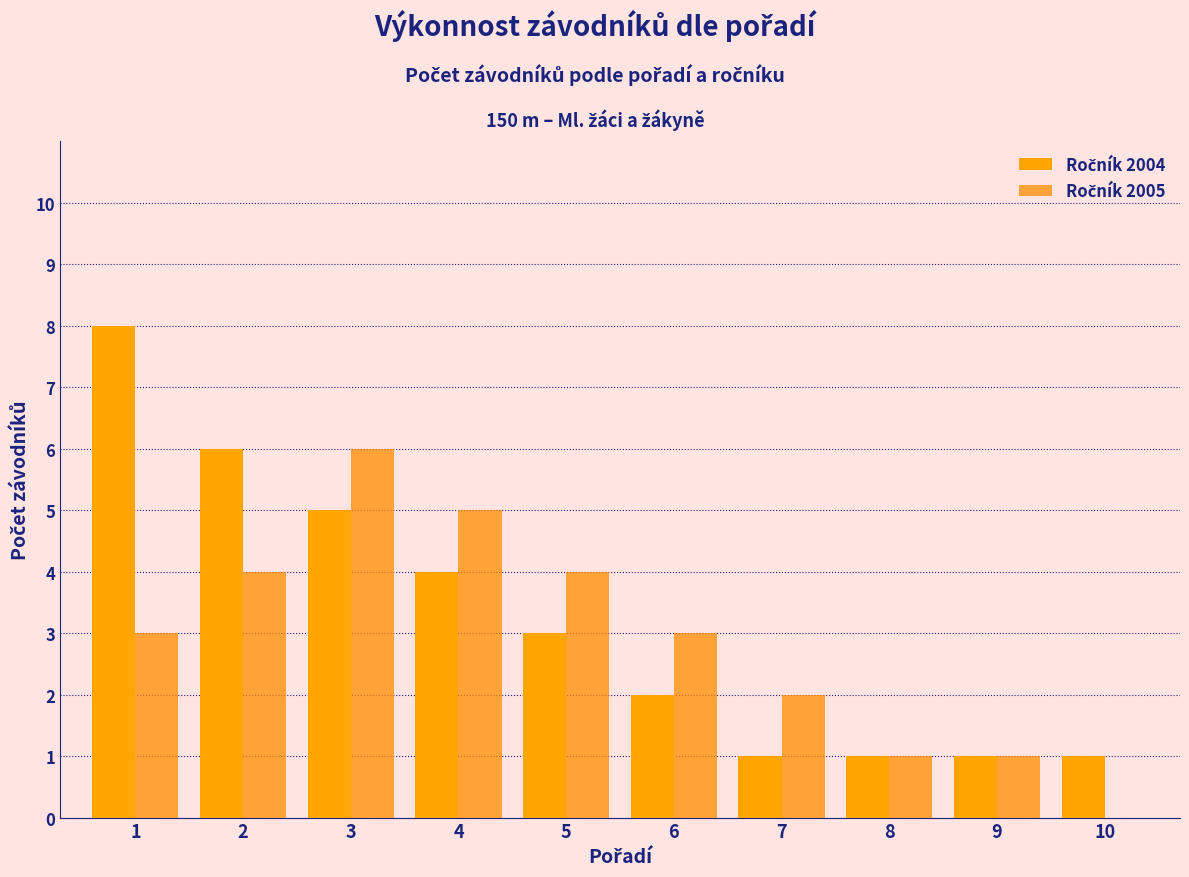

Rank the series at 4 from highest to lowest value.

Ročník 2005, Ročník 2004